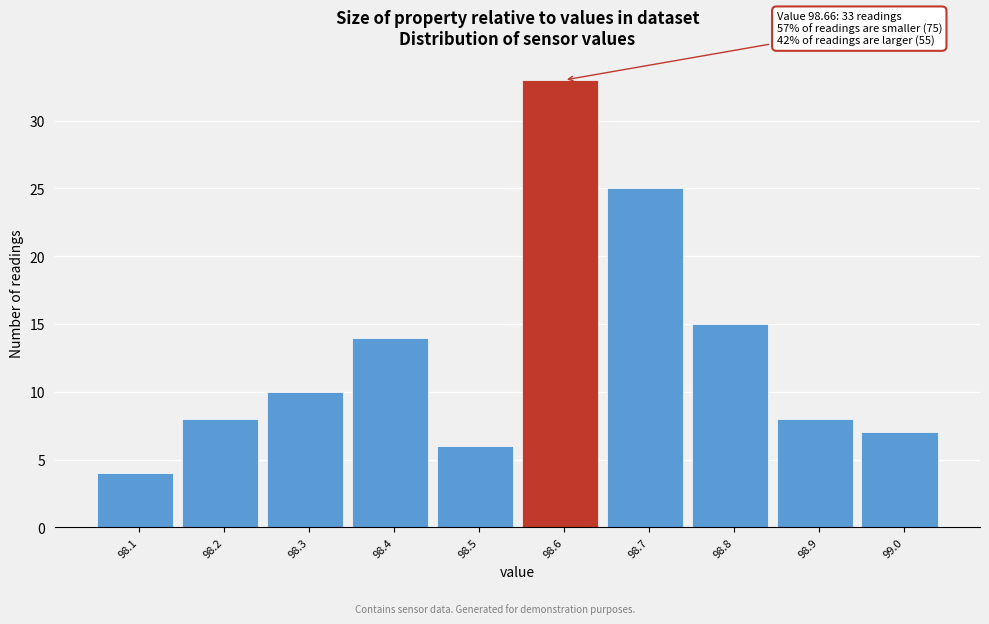

Reading left to right, transcribe all the data shown in this chart.

98.1=4	98.2=8	98.3=10	98.4=14	98.5=6	98.6=33	98.7=25	98.8=15	98.9=8	99.0=7